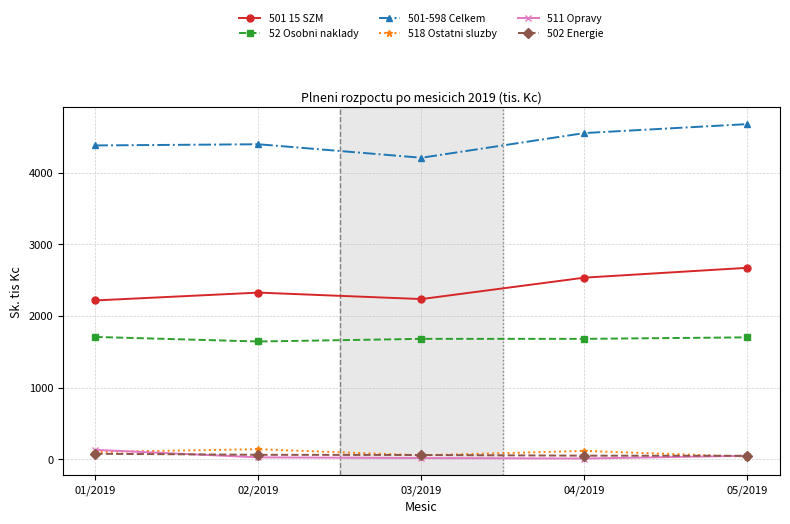

How many data points in 501-598 Celkem are less than 4397?

2